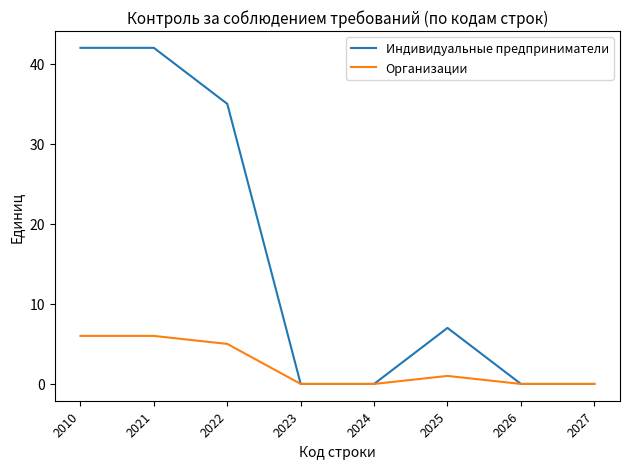

What is the difference between the Индивидуальные предприниматели values at 2010 and 2026?

42